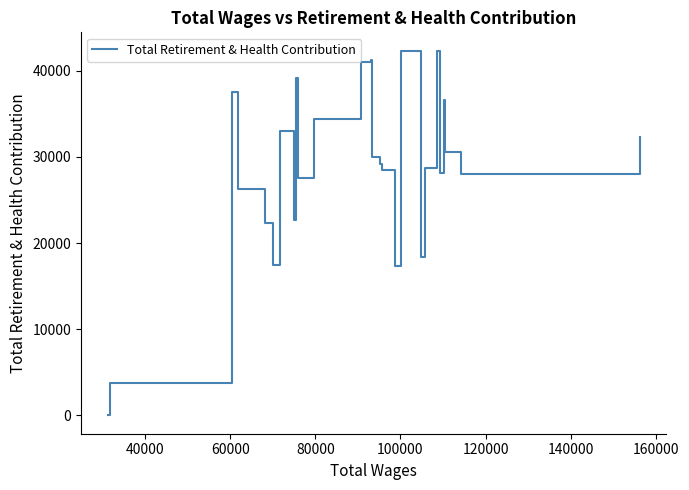

Count the number of data series in this chart.

1